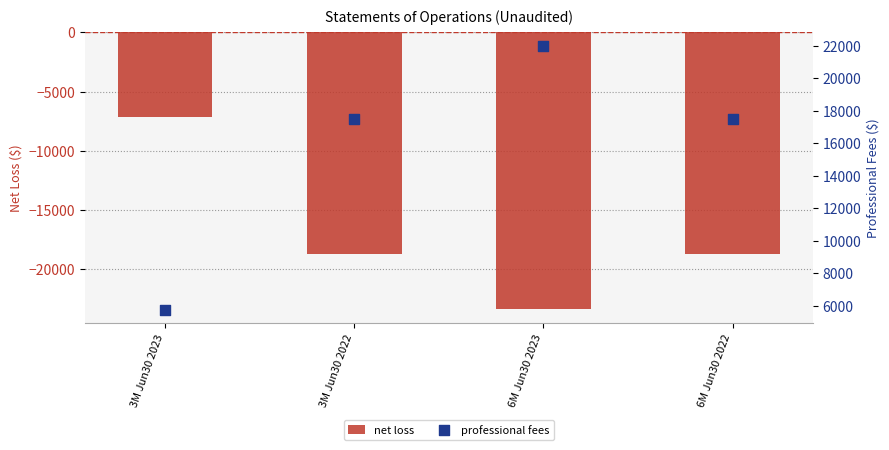

Which series contains the highest Y value?

professional fees (marker)